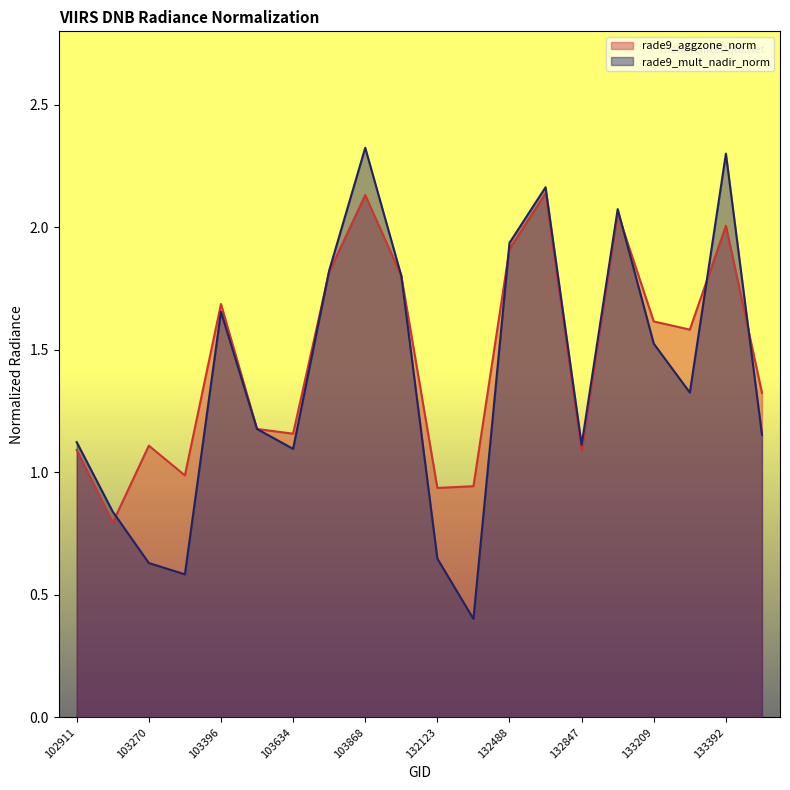

At which label does rade9_mult_nadir_norm reach its peak?

103868